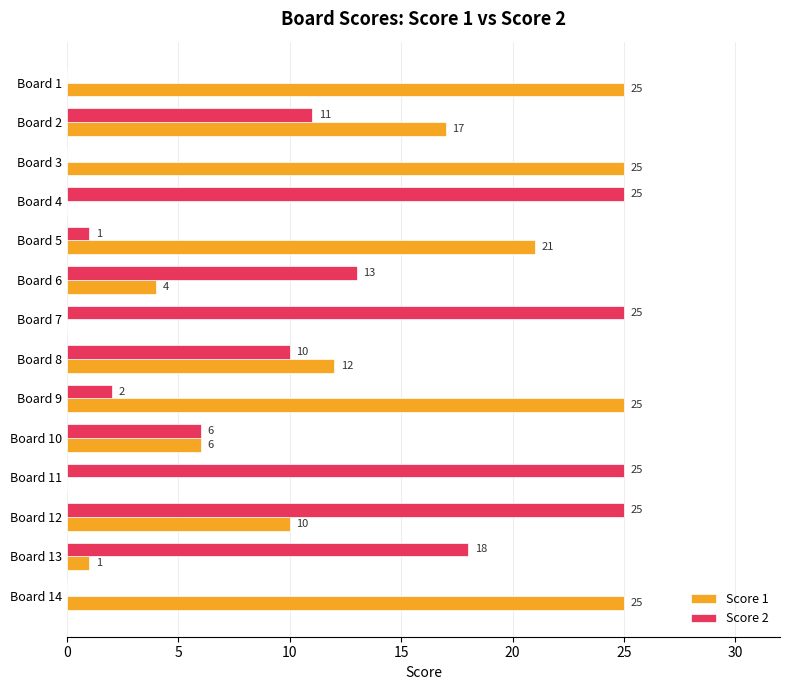

What is the sum of all Score 2 values?

161